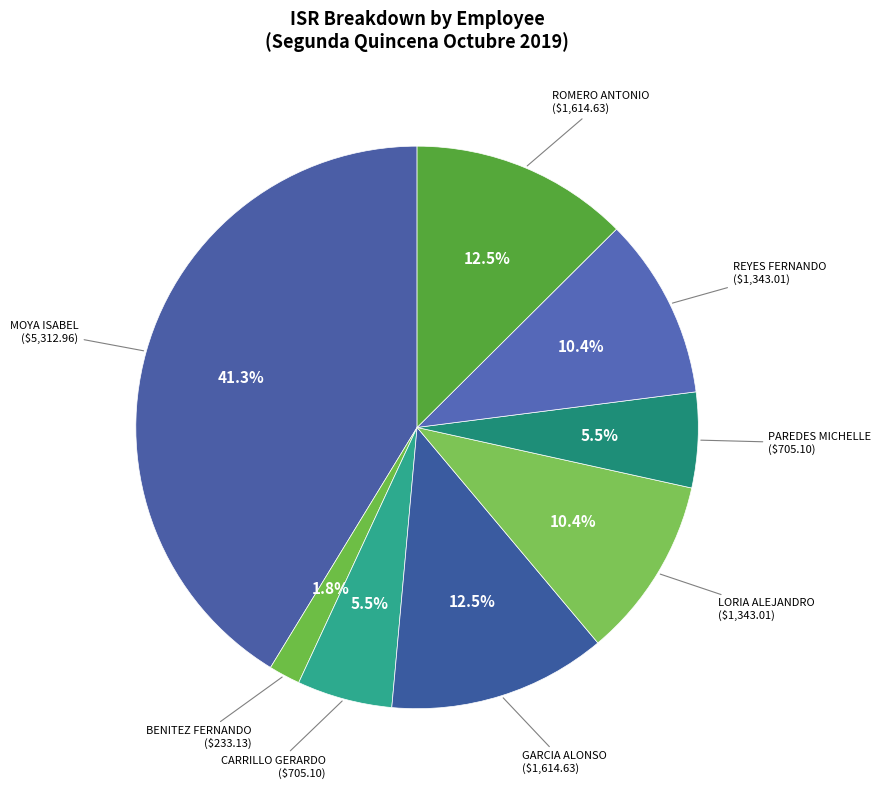

Count the number of slices in the pie.

8